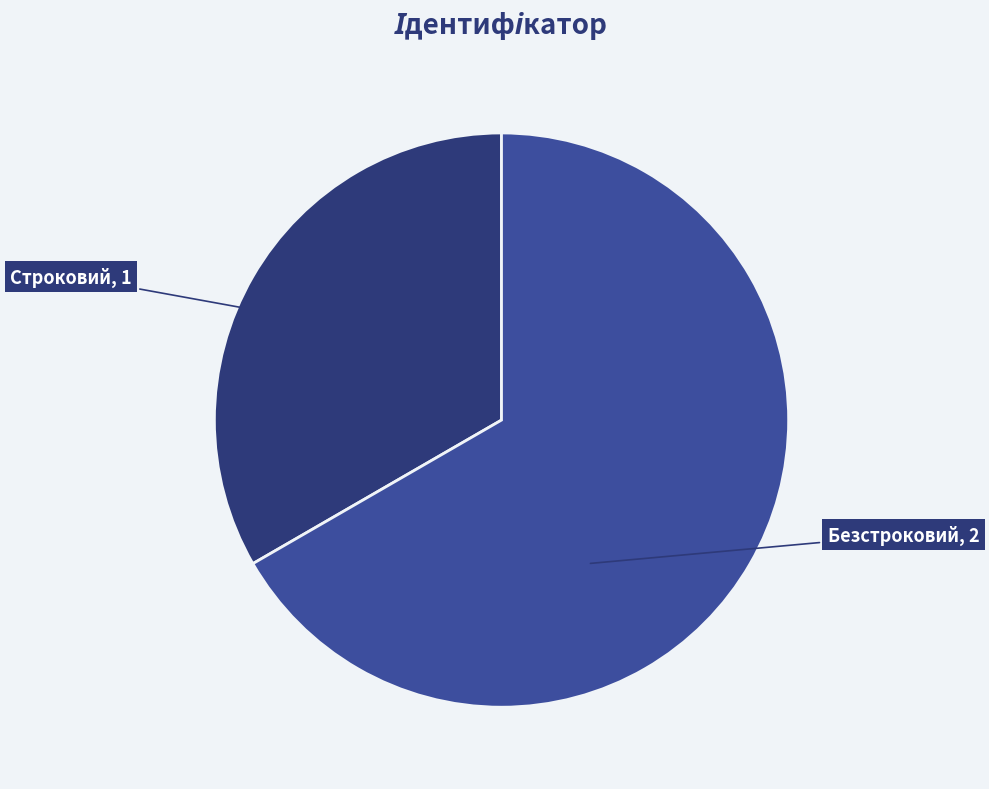

Do Безстроковий, 2 and Строковий, 1 together represent more than half of the pie?

Yes